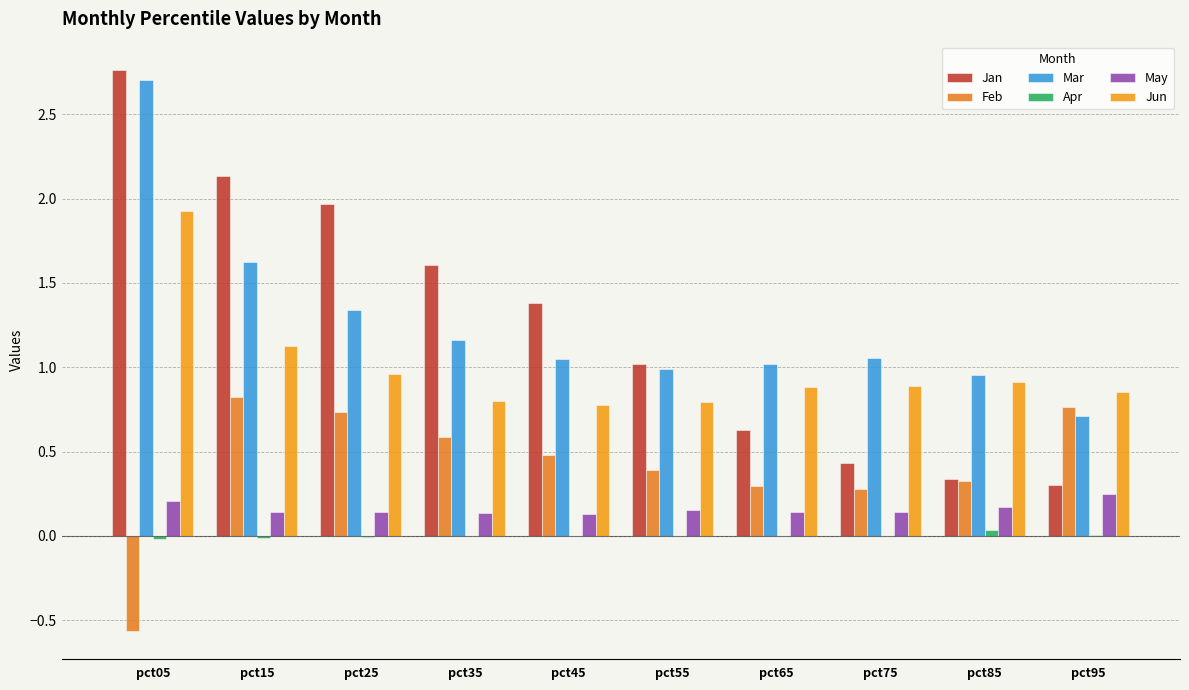

Which series changed the most between pct35 and pct95?

Jan